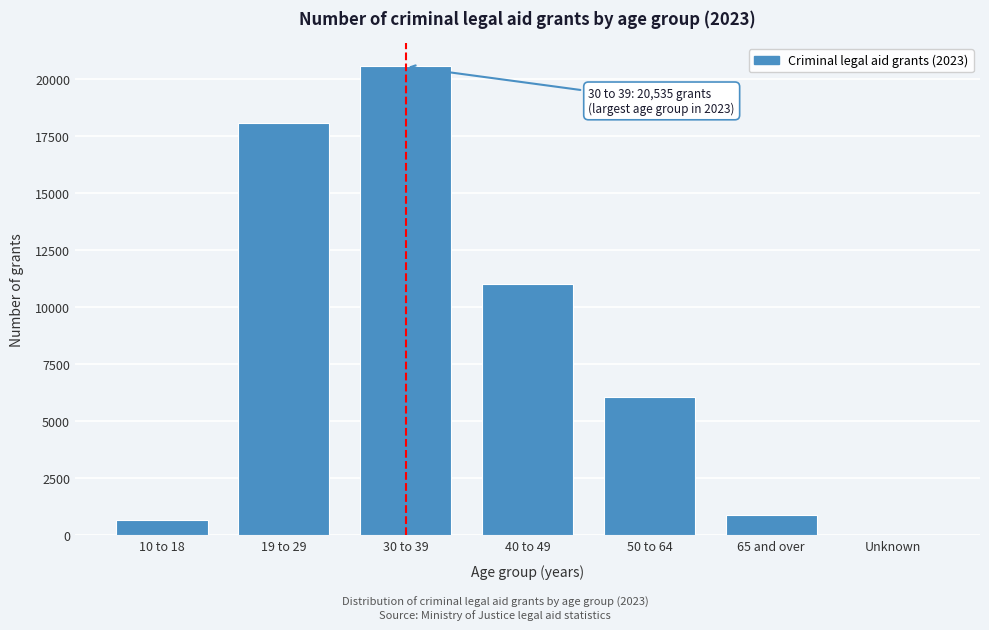

Reading left to right, what are all the values shown in this chart?

10 to 18=662	19 to 29=18066	30 to 39=20535	40 to 49=10997	50 to 64=6058	65 and over=893	Unknown=26